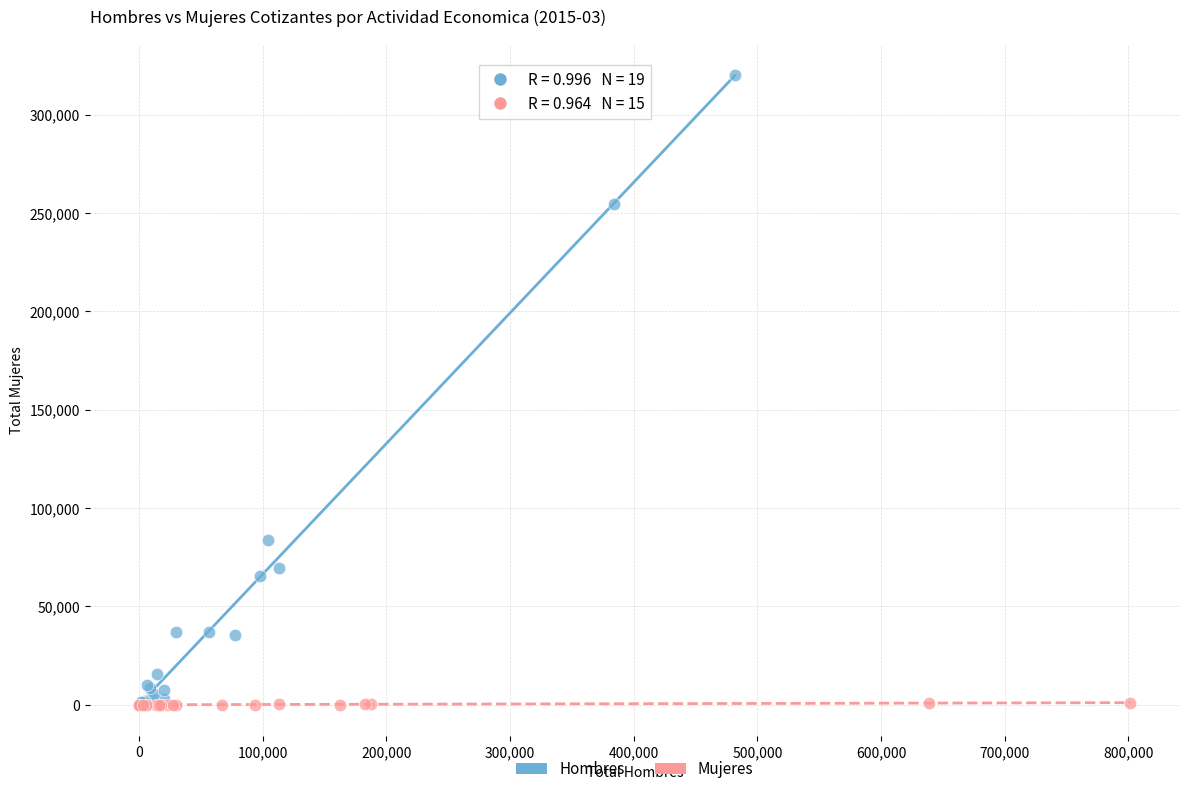

Which series has the largest Y range (max minus min)?

Hombres